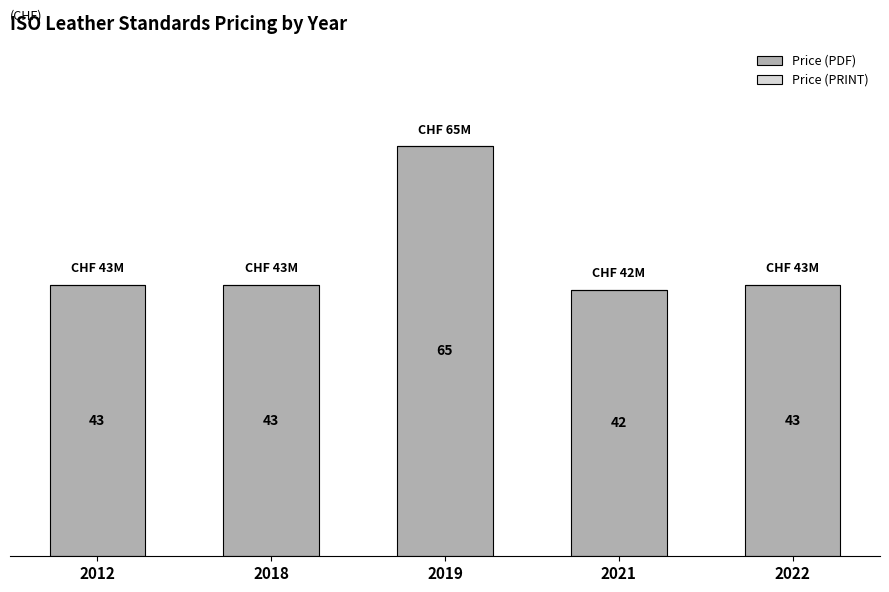

Approximately how many times larger is the value at 2012 compared to 2018?

1.0